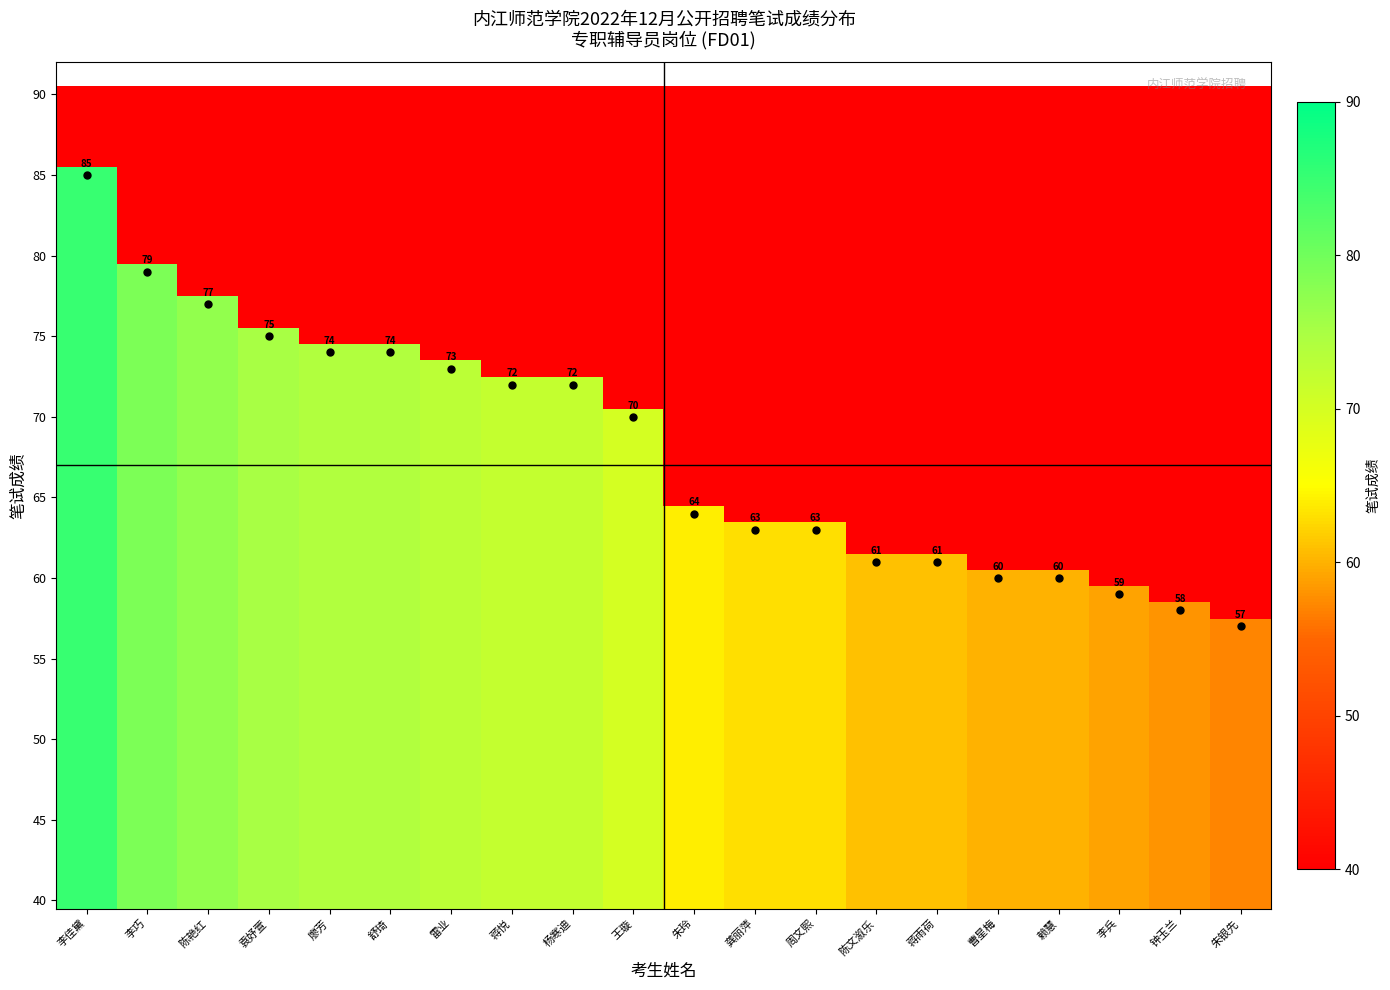

Reading right to left, list all the values displayed in this chart.

朱银先=57	钟玉兰=58	李兵=59	赖慧=60	曹星梅=60	蒋雨荷=61	陈文溆乐=61	周文熙=63	龚丽萍=63	朱玲=64	王璇=70	杨寒迪=72	蒋悦=72	雷业=73	舒琦=74	廖芳=74	袁妤萱=75	陈艳红=77	李巧=79	李佳黛=85